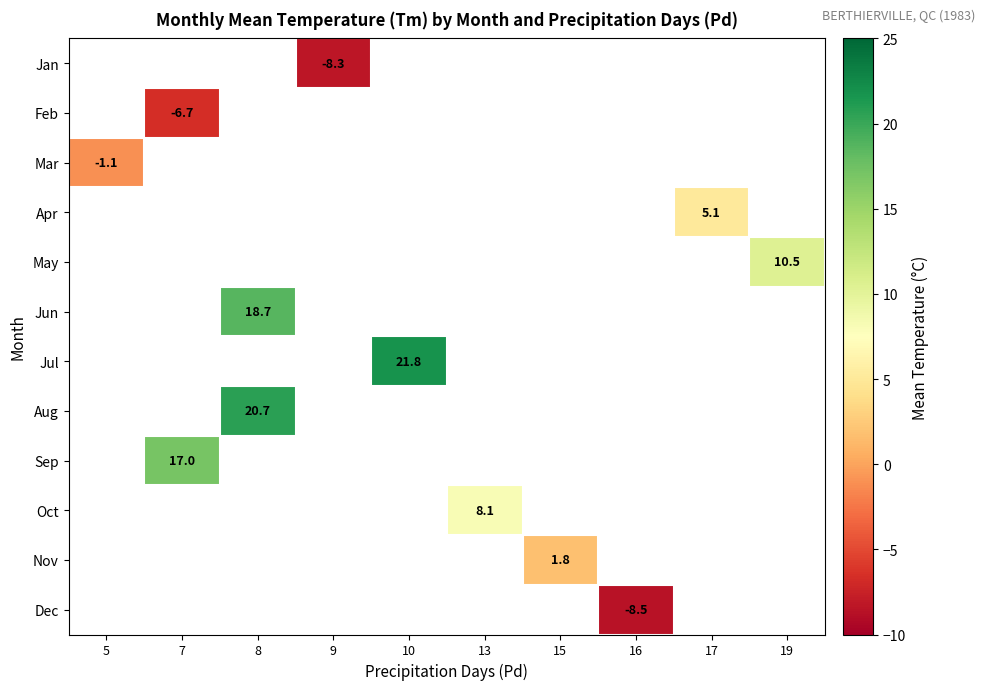

How many data points does each series have?

10